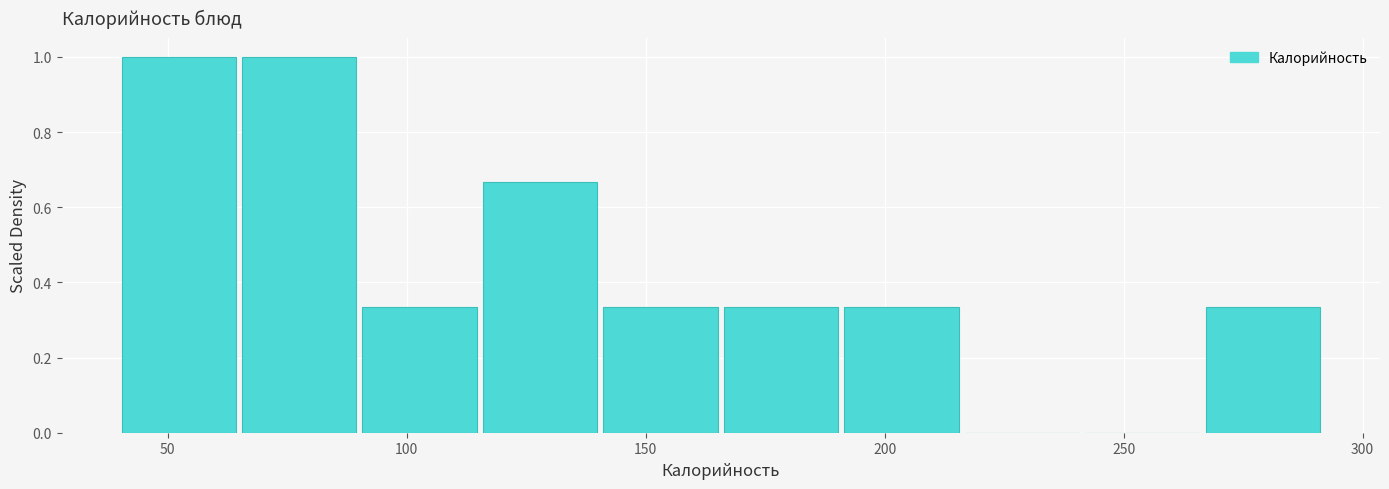

What is the height of the bar covering 115 to 140 on the x-axis? Neither the bar edges nor the heights are printed on the chart, so give them approximately, as read against the axes.

0.66